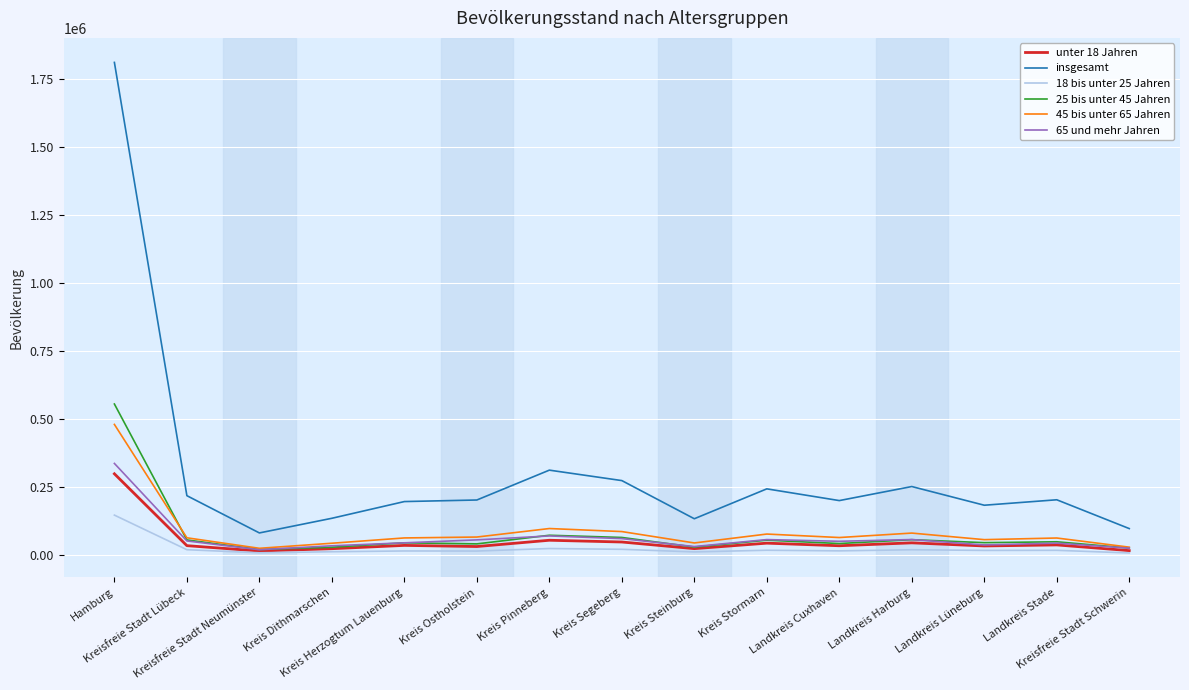

Which series has the widest spread of values?

insgesamt